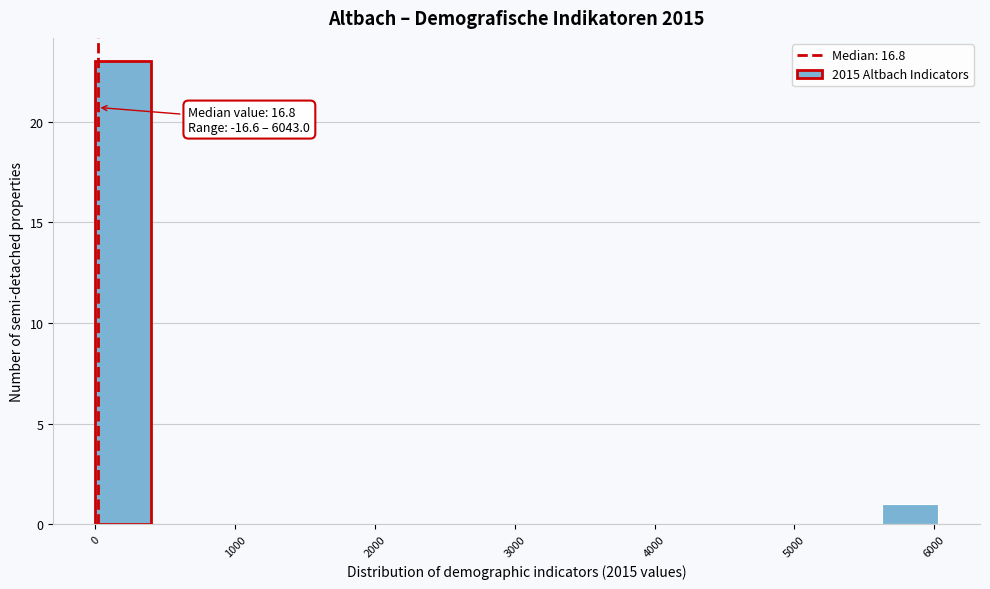

Over which range of the x-axis is the bar tallest?

0 to 400